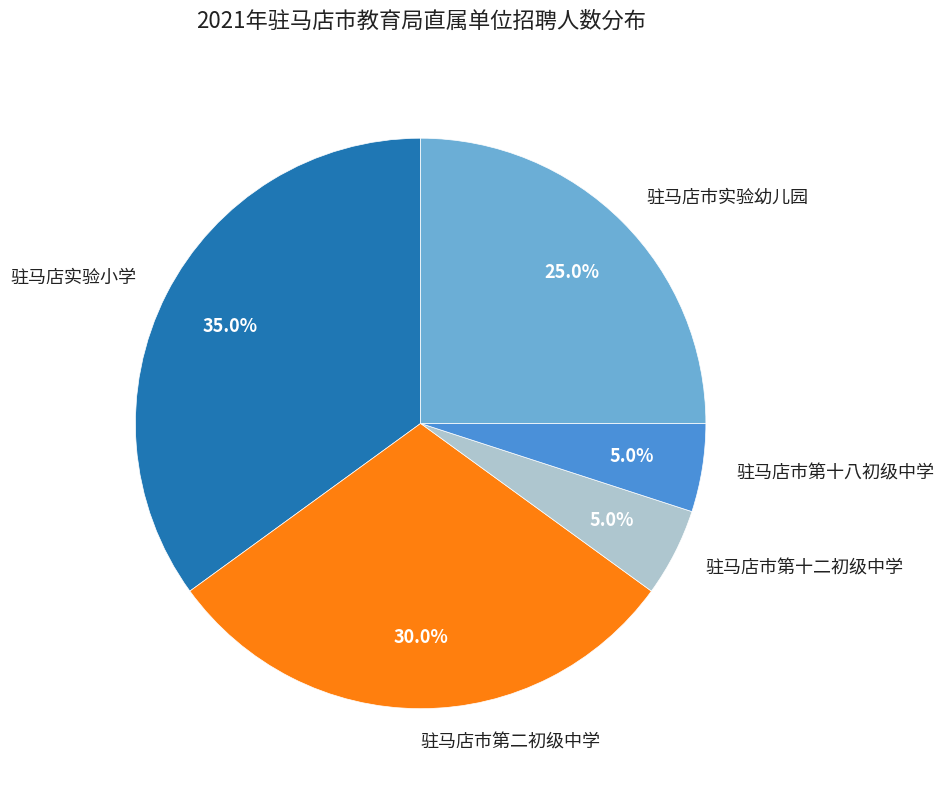

What percentage do 驻马店市实验幼儿园 and 驻马店市第二初级中学 together represent?

55.0%